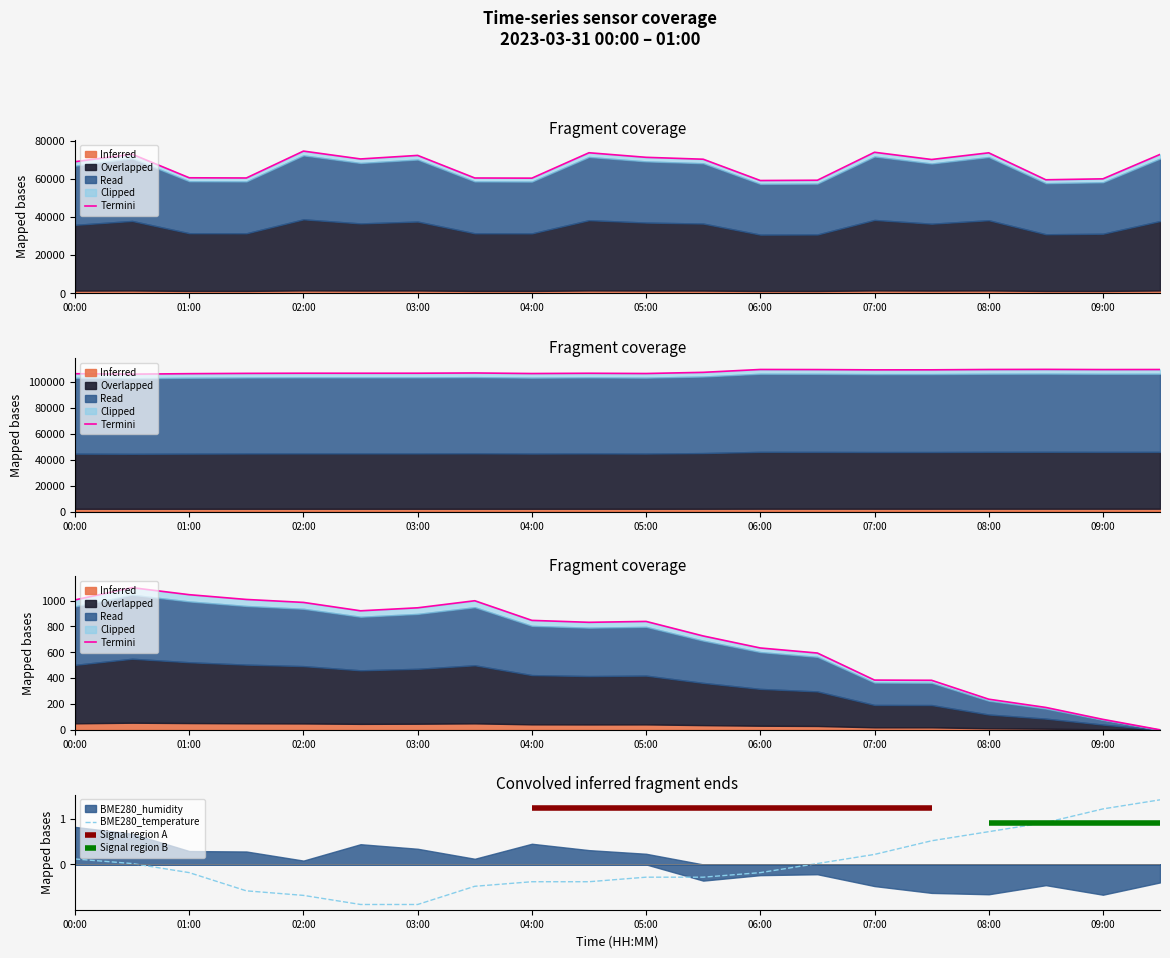

The value of BME280_temperature at 08:00 is 1.2. True or false?

False